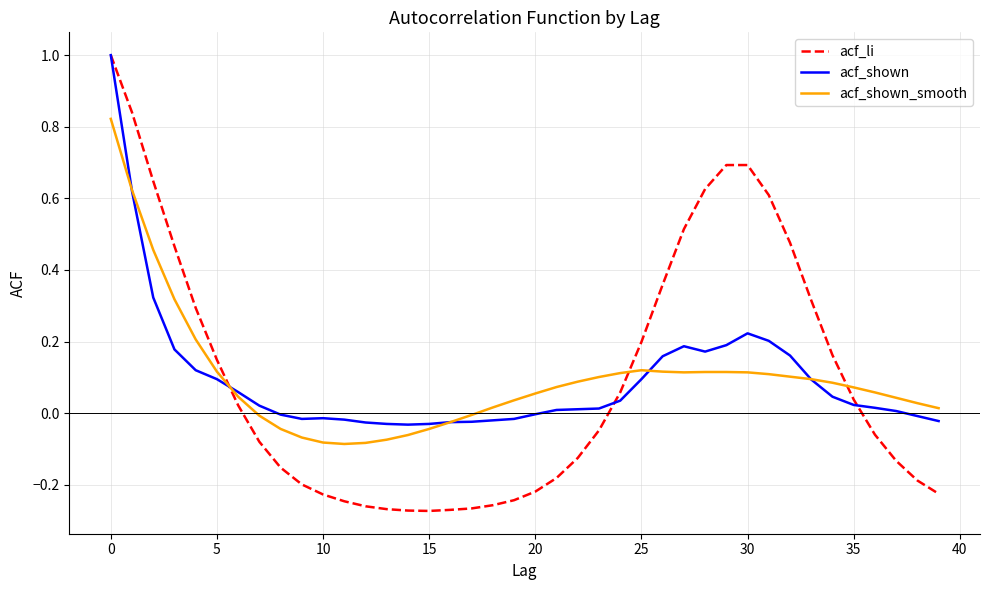

What is the difference between the second highest and second lowest values in the acf_li series?

1.1